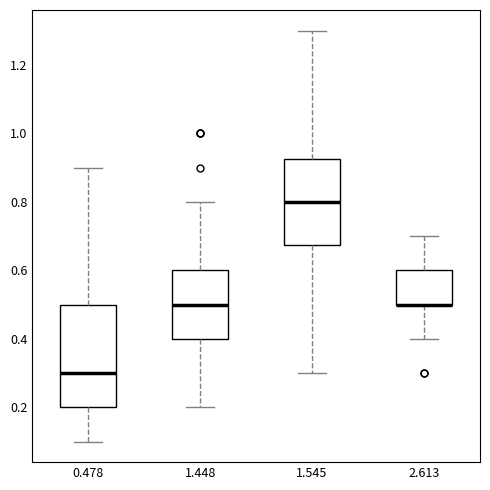

Reading left to right, read every box against the y-axis: the position of its median line, the range the box covers, and the ends of its whiskers. The values are not printed on the chart, so give them approximately, as read against the axis.

0.478: median 0.30, box 0.20 to 0.50, whiskers 0.10 to 0.90
1.448: median 0.50, box 0.40 to 0.60, whiskers 0.20 to 0.80
1.545: median 0.80, box 0.68 to 0.92, whiskers 0.30 to 1.30
2.613: median 0.50 (drawn on the box's lower edge), box 0.50 to 0.60, whiskers 0.40 to 0.70